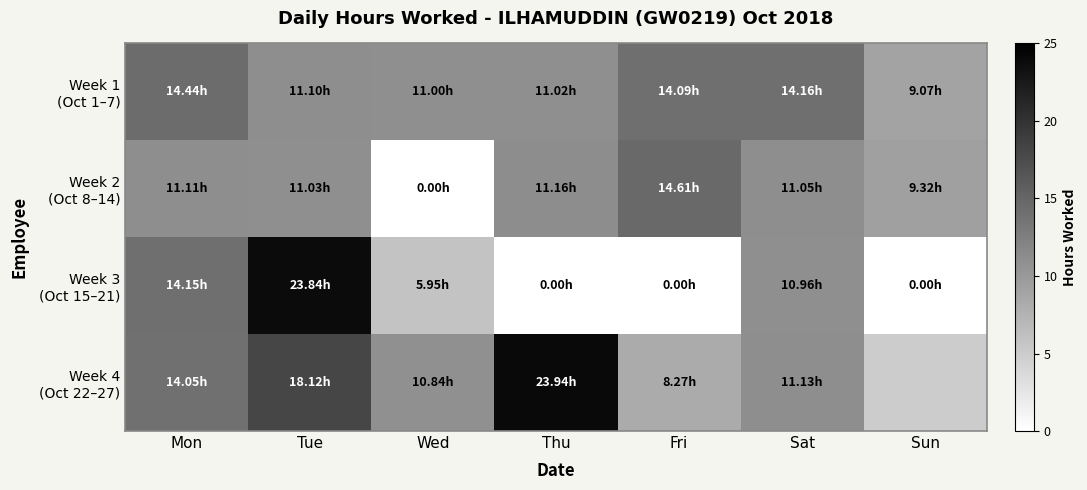

At which category is the sum across all series the highest?

Tue